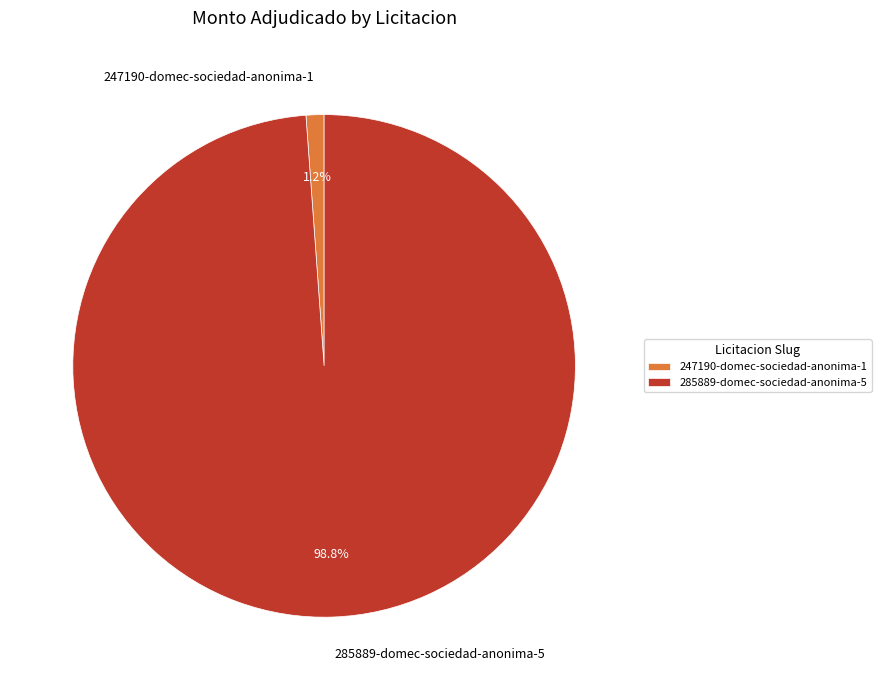

Is it true that 285889-domec-sociedad-anonima-5 is 99% of the pie?

True